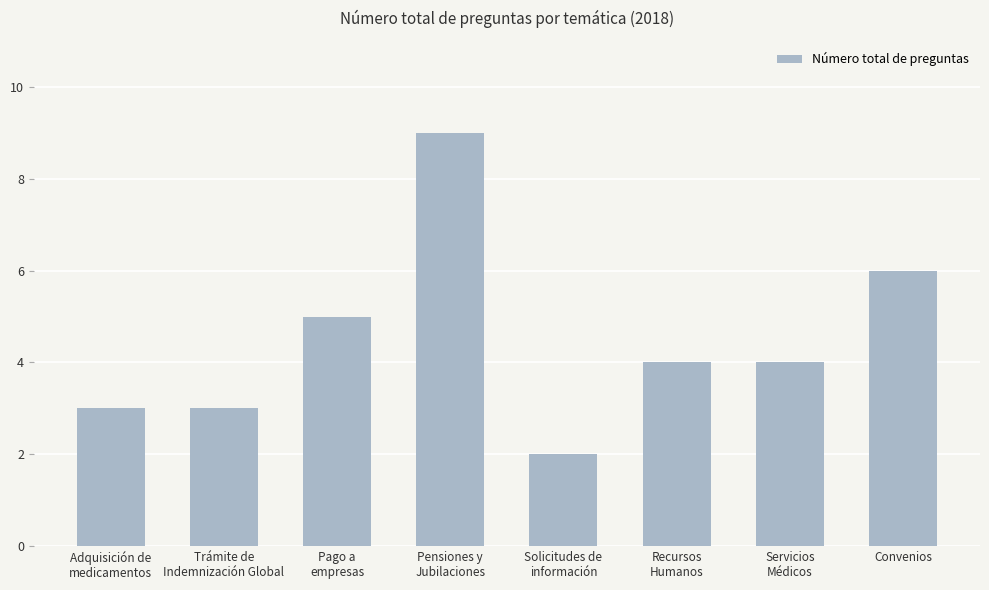

True or false: the data shows 8 at Convenios.

False